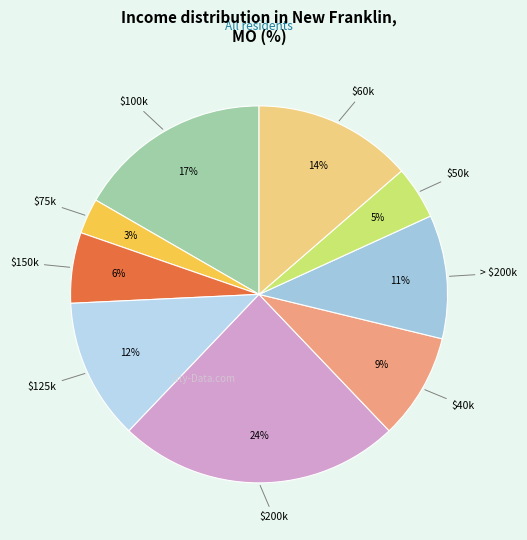

To the nearest percent, what is the difference between the largest and smallest slice percentages?

21%